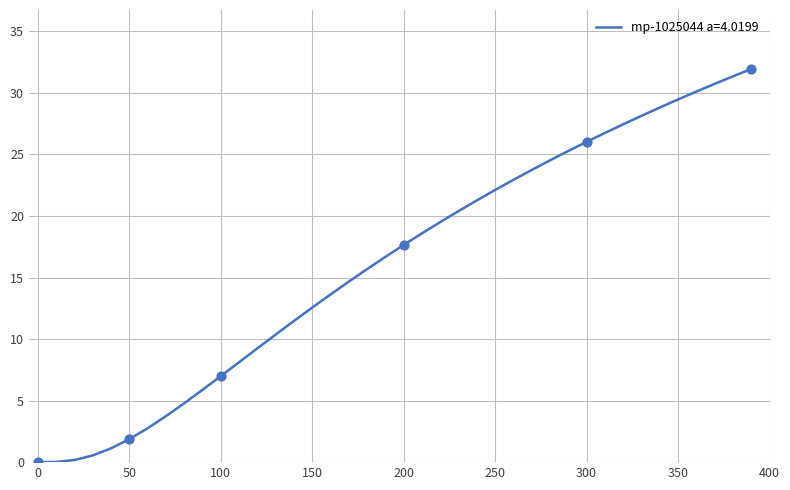

What is the maximum value shown in the chart?

31.9